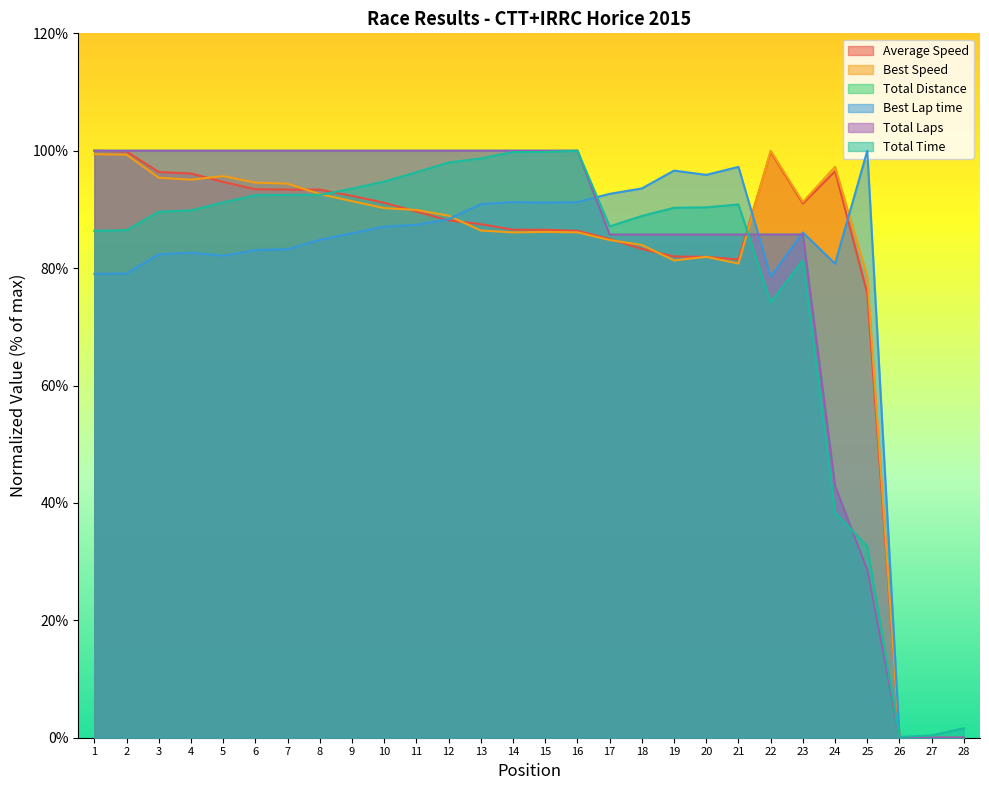

What are all the series names shown in the legend?

Total Laps, Total Time, Best Lap time, Best Speed, Average Speed, Total Distance